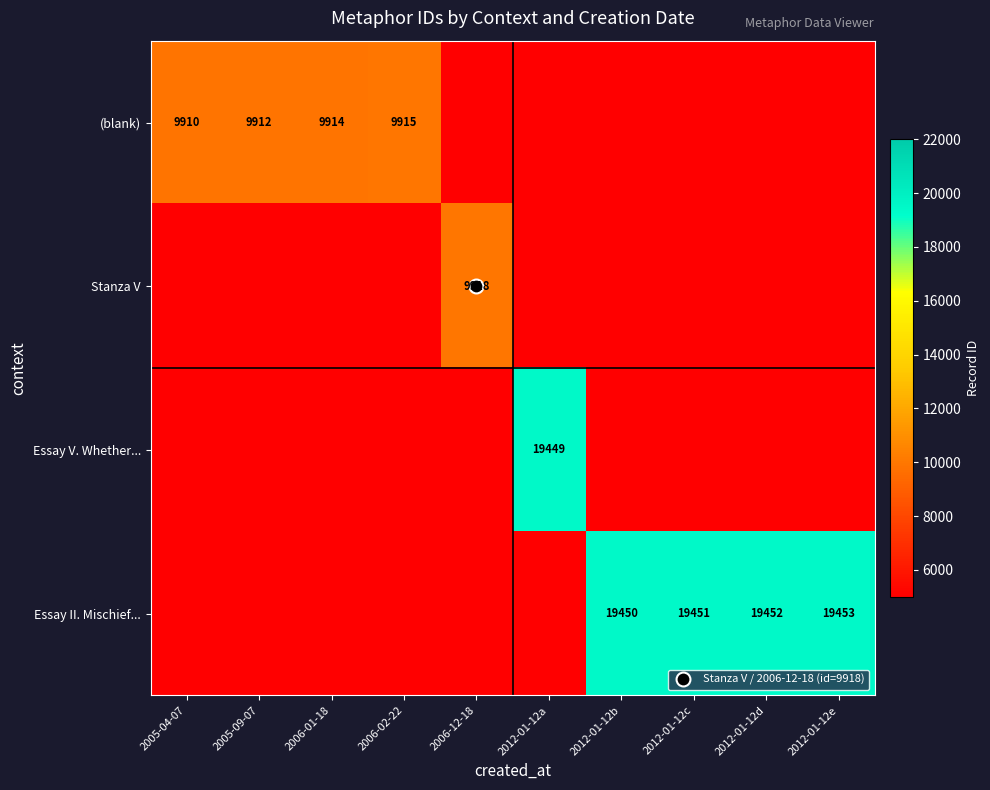

The Stanza V series shows 4955 at 2005-04-07. True or false?

True